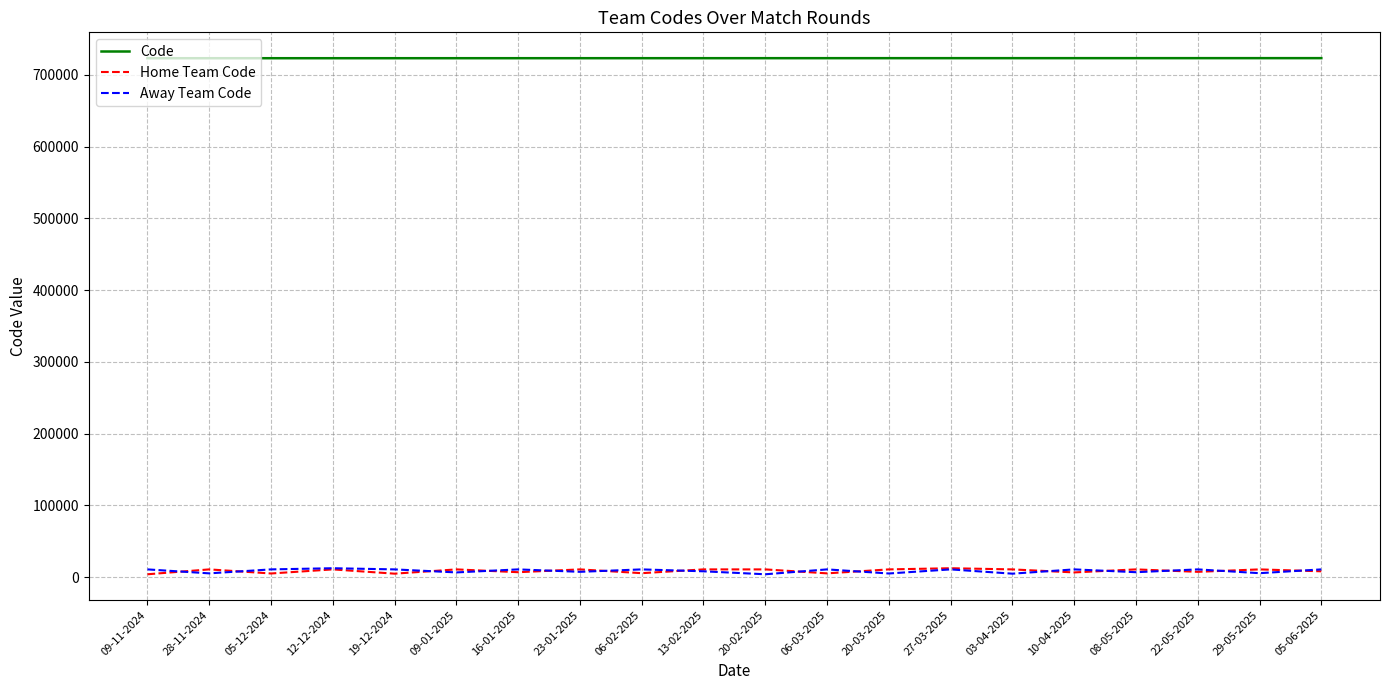

True or false: Away Team Code and Code intersect in this chart.

False